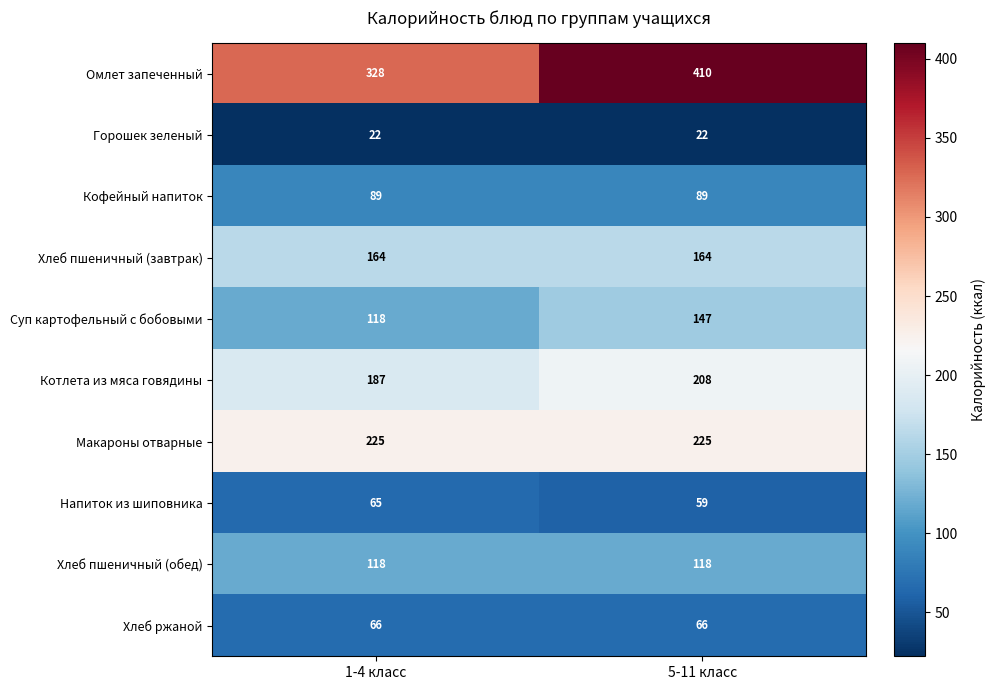

Reading left to right, list all the values displayed in this chart.

Омлет запеченный: 328	410
Горошек зеленый: 22	22
Кофейный напиток: 89	89
Хлеб пшеничный (завтрак): 164	164
Суп картофельный с бобовыми: 118	147
Котлета из мяса говядины: 187	208
Макароны отварные: 225	225
Напиток из шиповника: 65	59
Хлеб пшеничный (обед): 118	118
Хлеб ржаной: 66	66